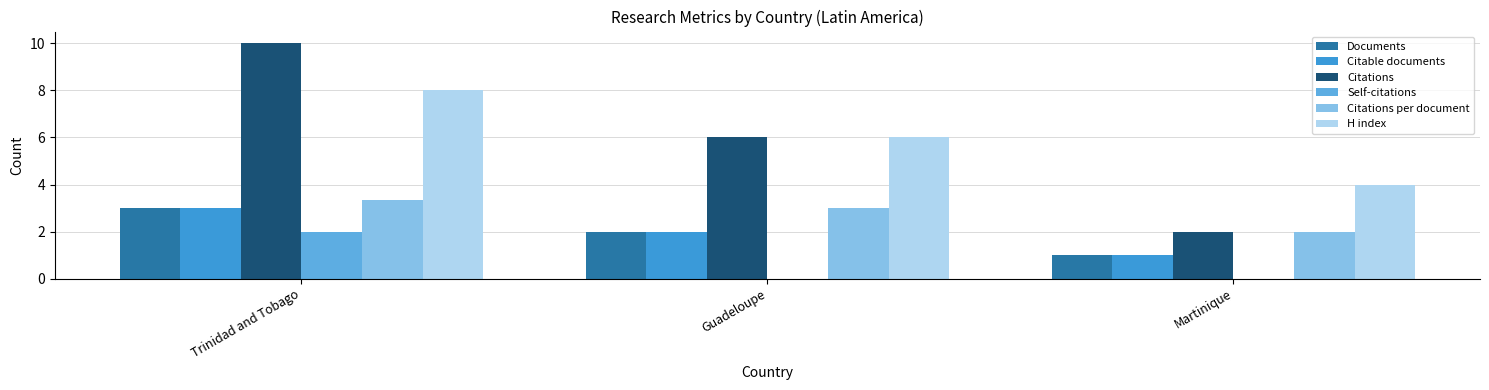

Which series changed the most between Trinidad and Tobago and Guadeloupe?

Citations